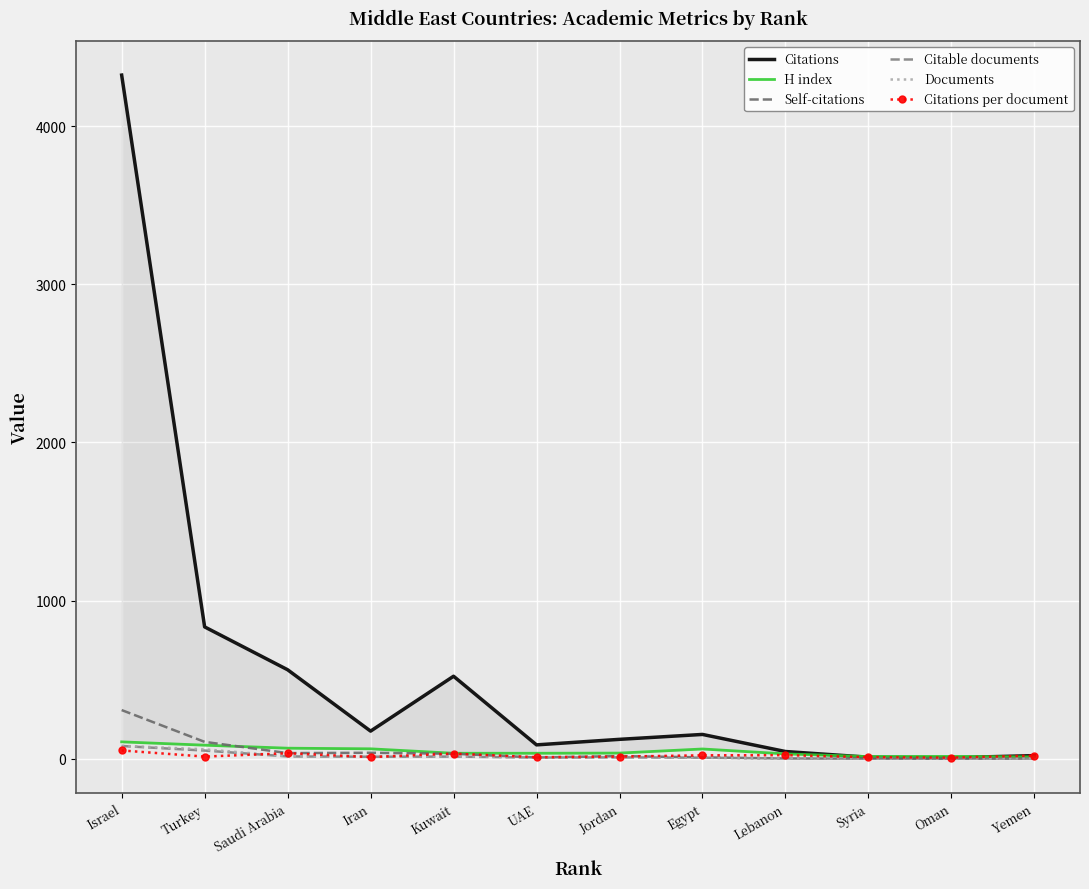

What is the average value of the Citable documents series?

17.0